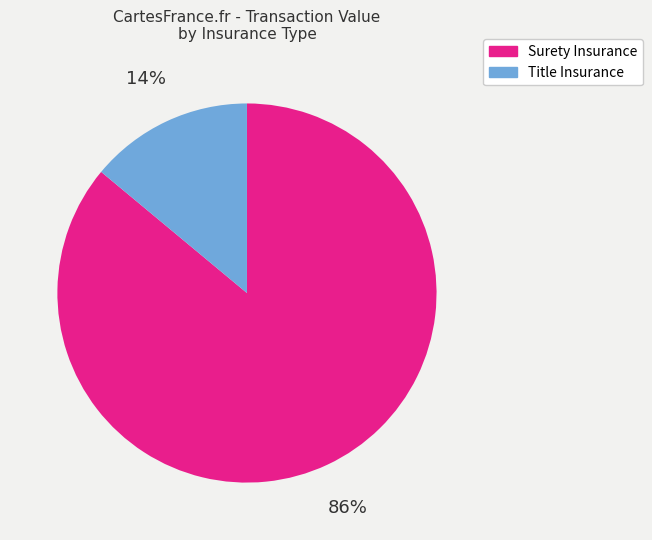

Is there any slice that represents more than half of the pie?

Yes